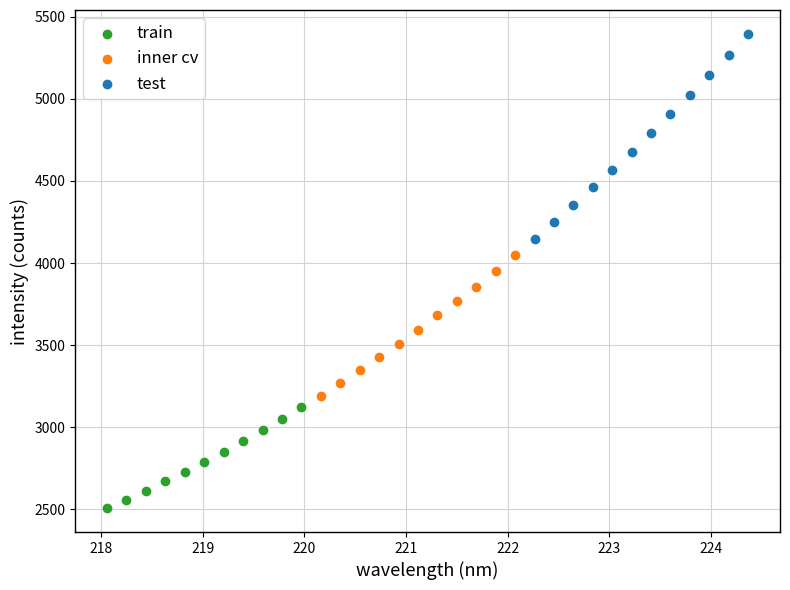

Which series reaches the minimum Y coordinate?

train